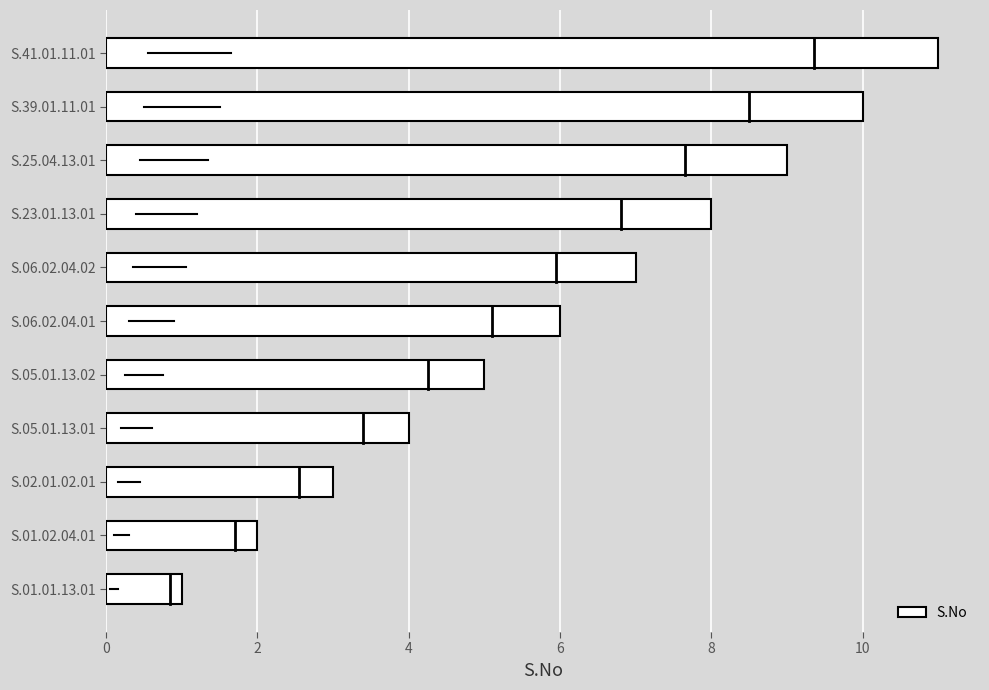

What is the maximum value shown in the chart?

11